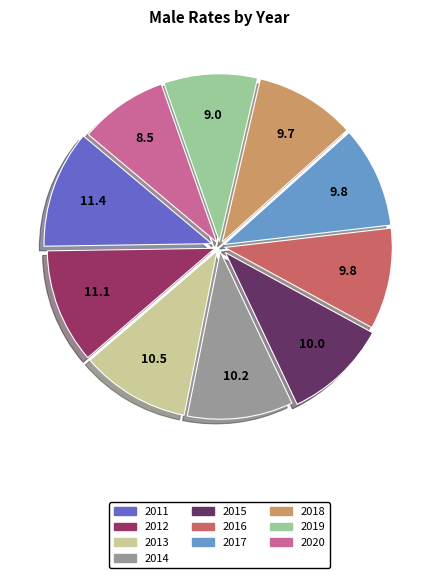

The 2017 slice represents 4% of the pie. True or false?

False